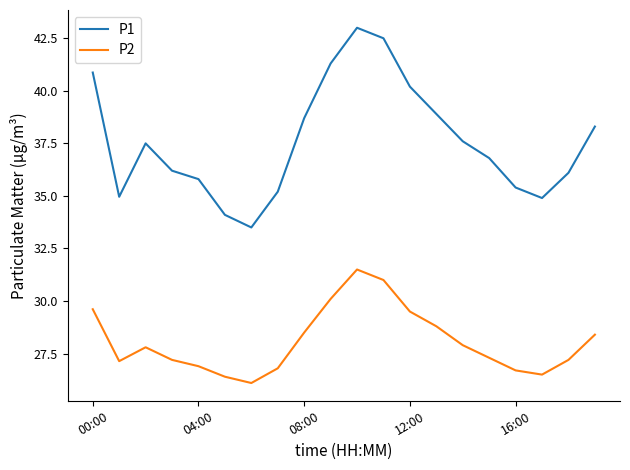

What is the maximum value for P1?

43.0